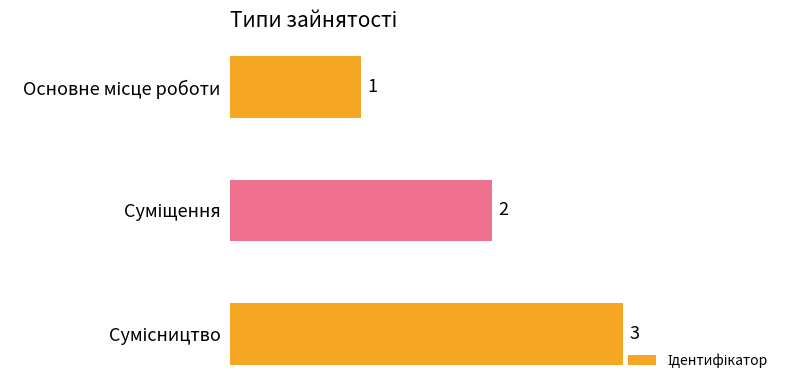

What is the maximum value shown in the chart?

3